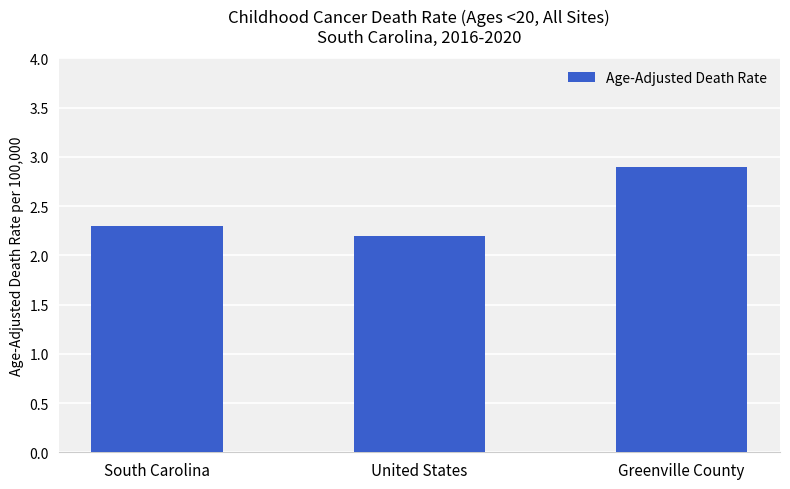

What is the label of the 3rd bar from the left?

Greenville County